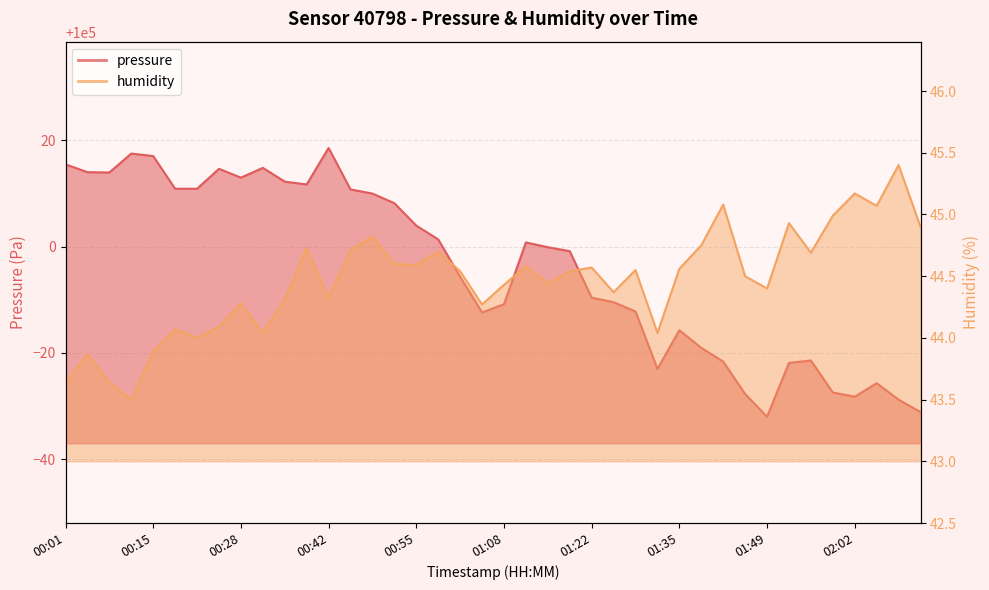

What is the label of the 6th point from the right?

01:55